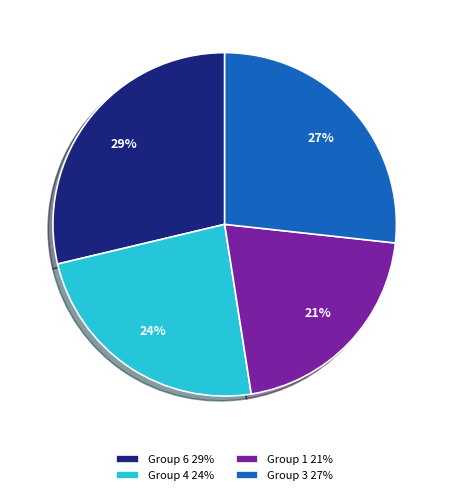

Count the number of slices in the pie.

4